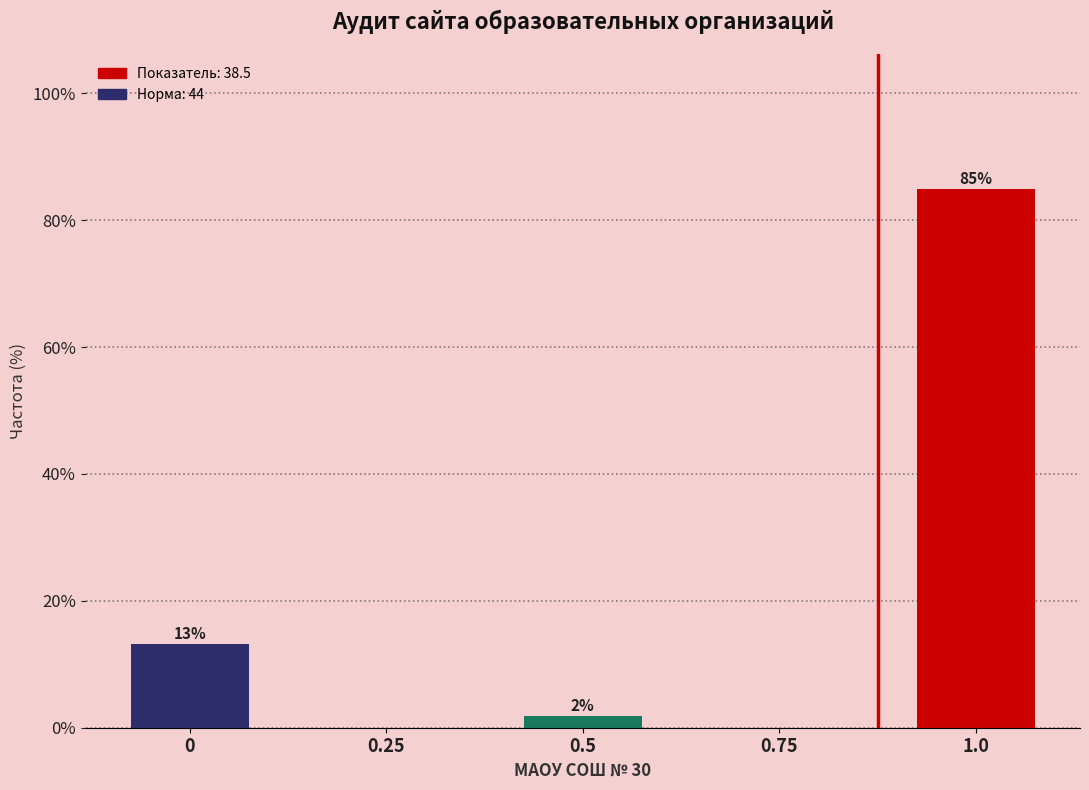

Are the bars horizontal?

No